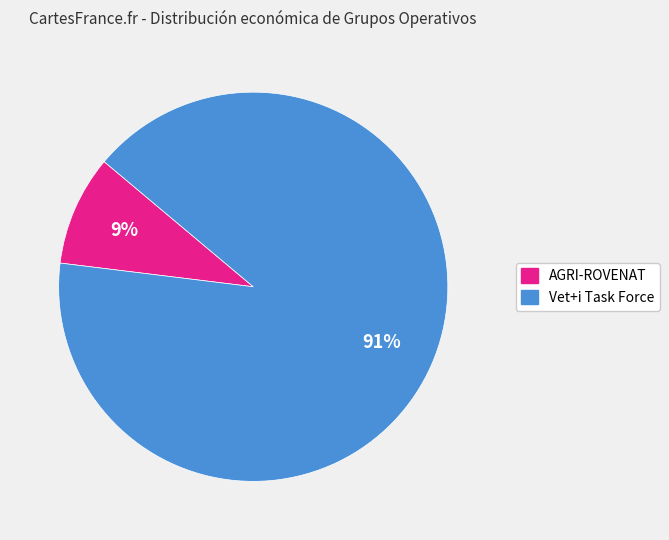

Does any single category account for the majority?

Yes